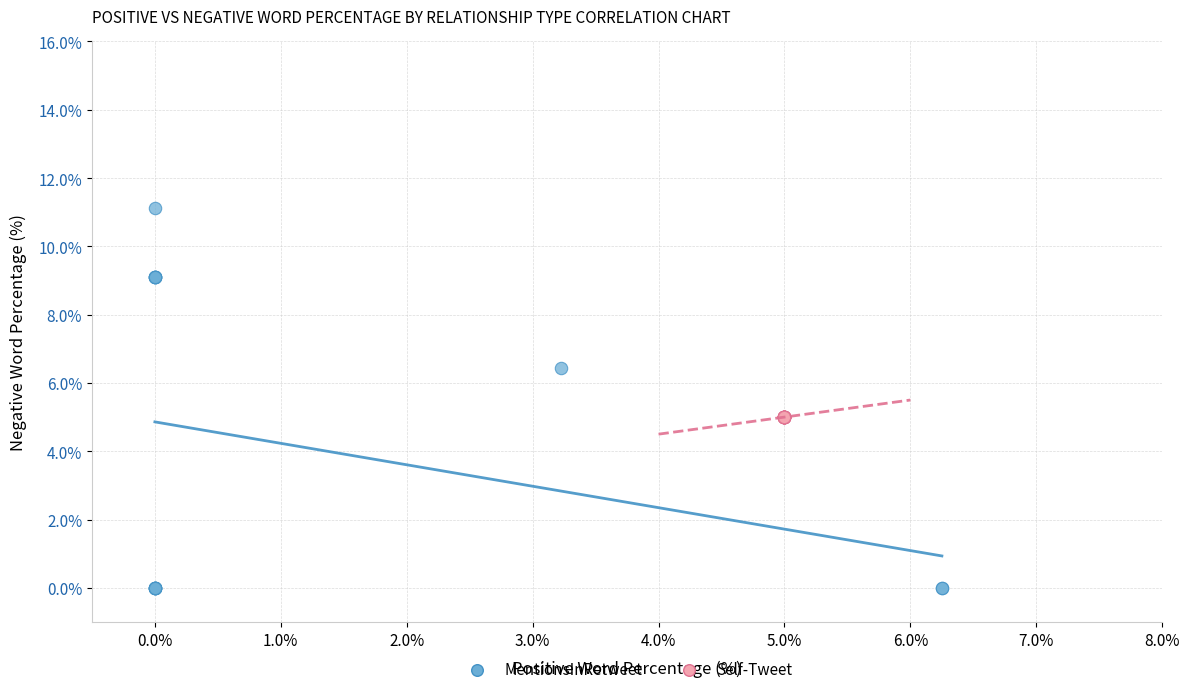

Which series reaches the minimum Y coordinate?

MentionsInRetweet